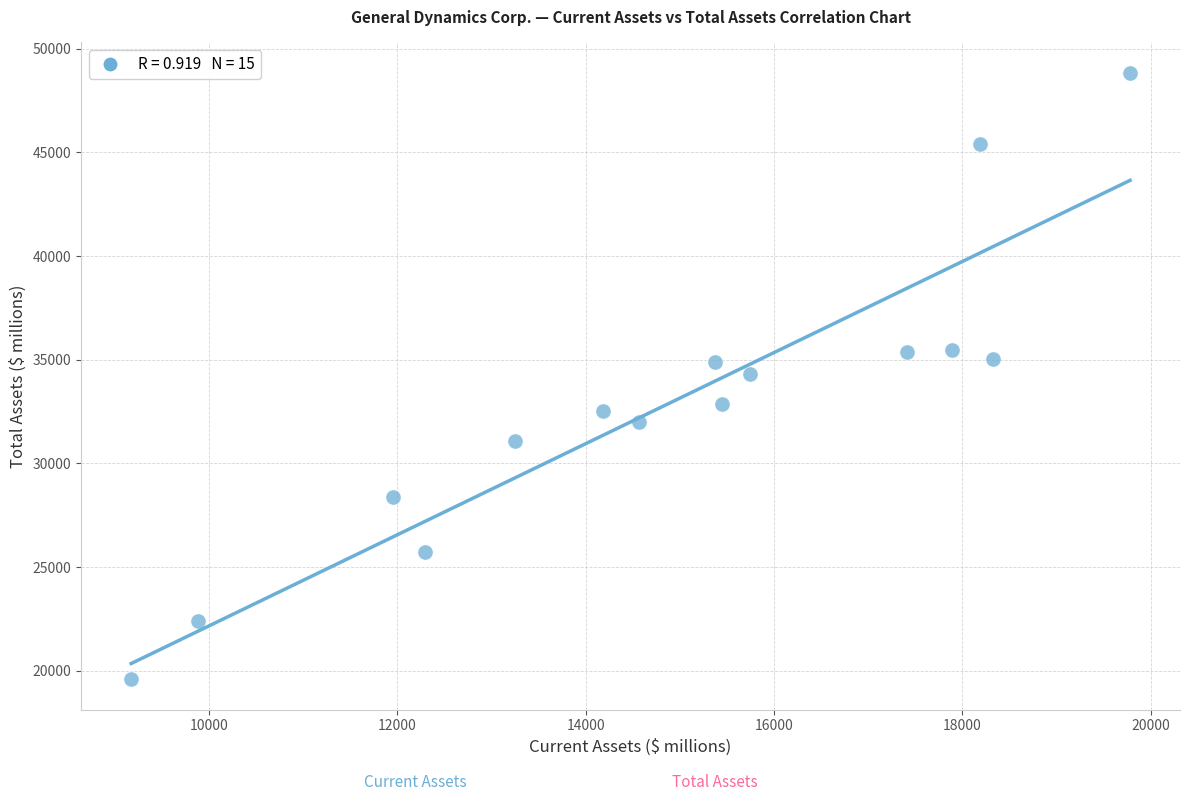

What is the range of X values (max minus min)?

10607